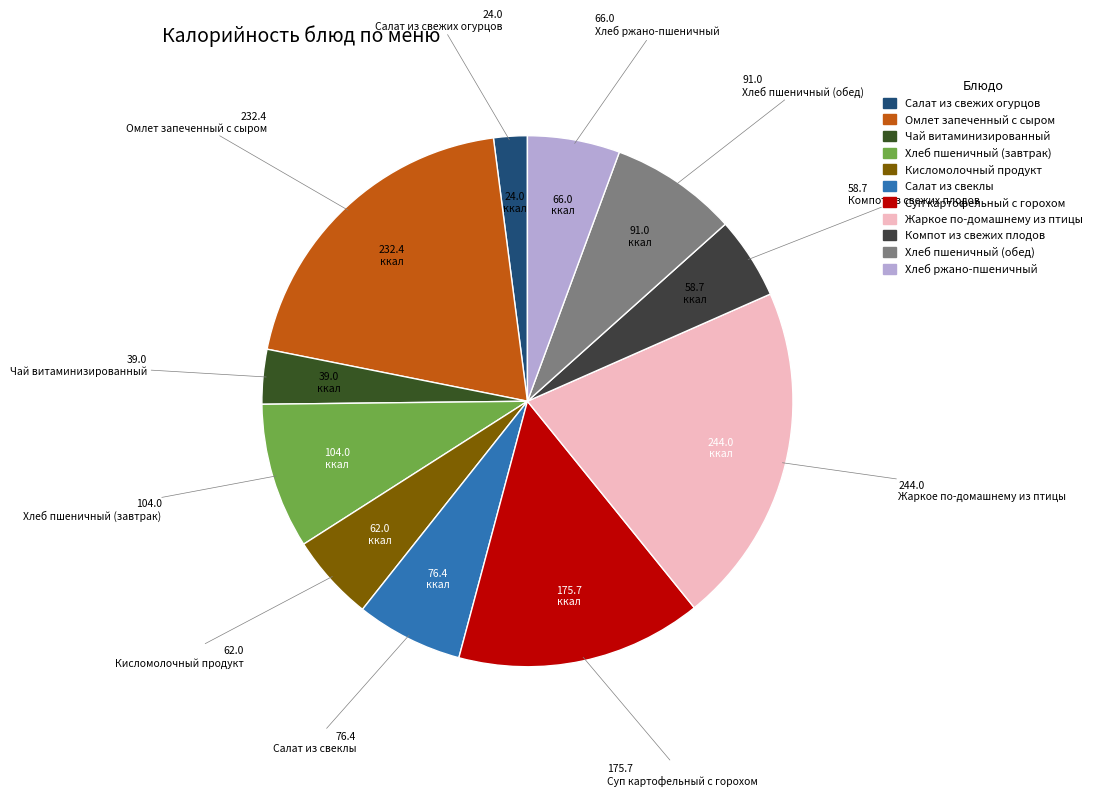

To the nearest percent, what portion does Хлеб пшеничный (завтрак) represent?

9%